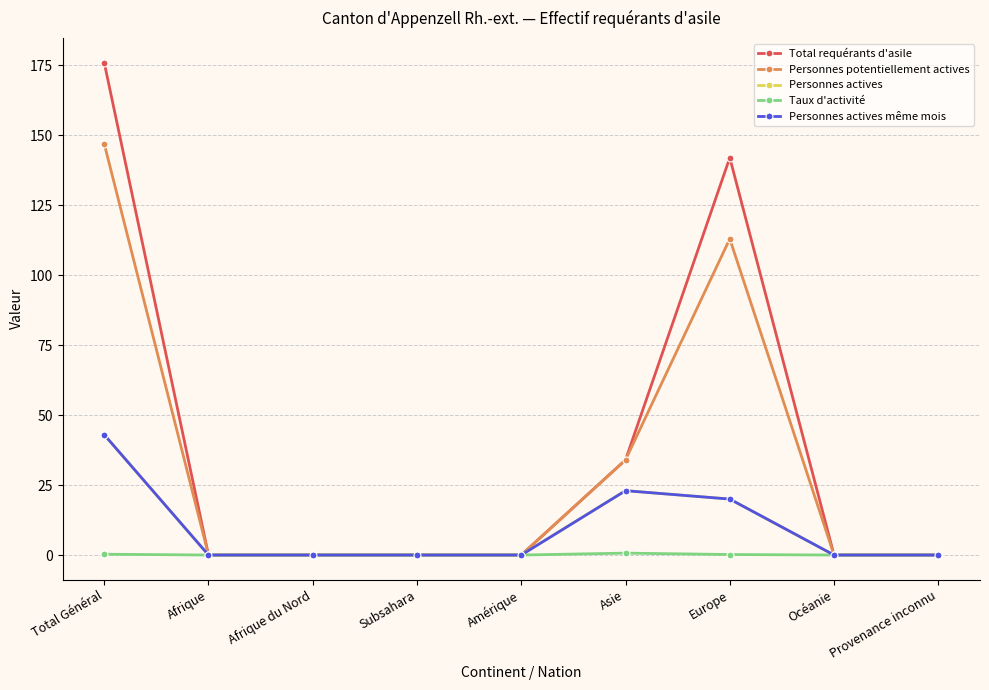

What is the label of the 2nd point from the right?

Océanie